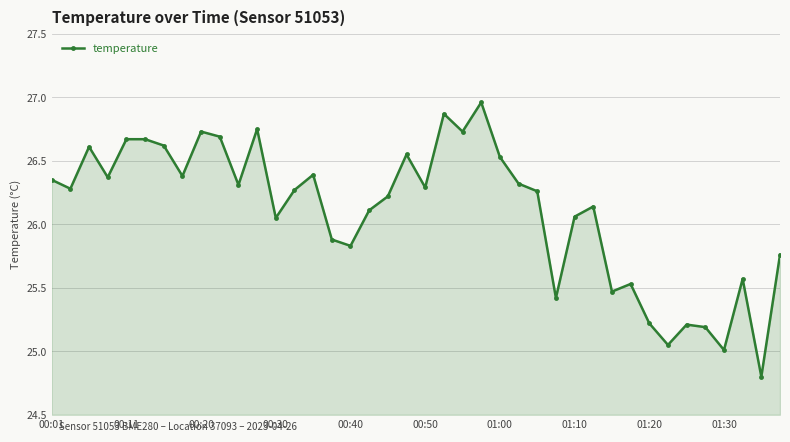

What is the minimum value shown in the chart?

24.8